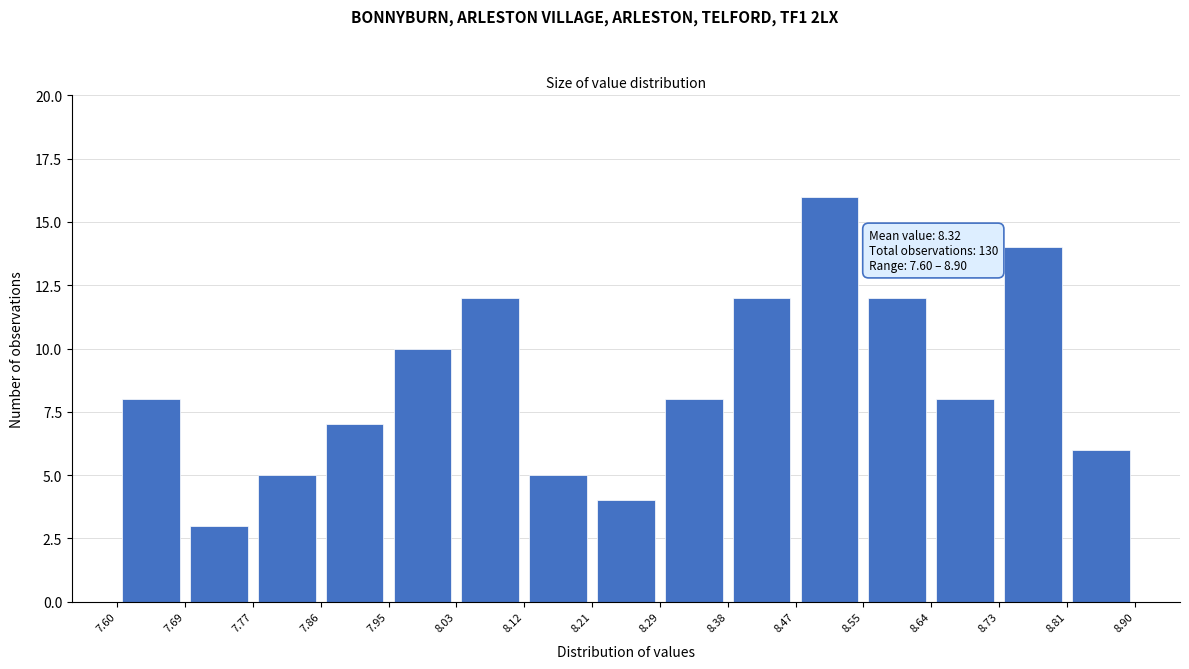

Which range on the x-axis has the tallest bar?

8.47 to 8.55